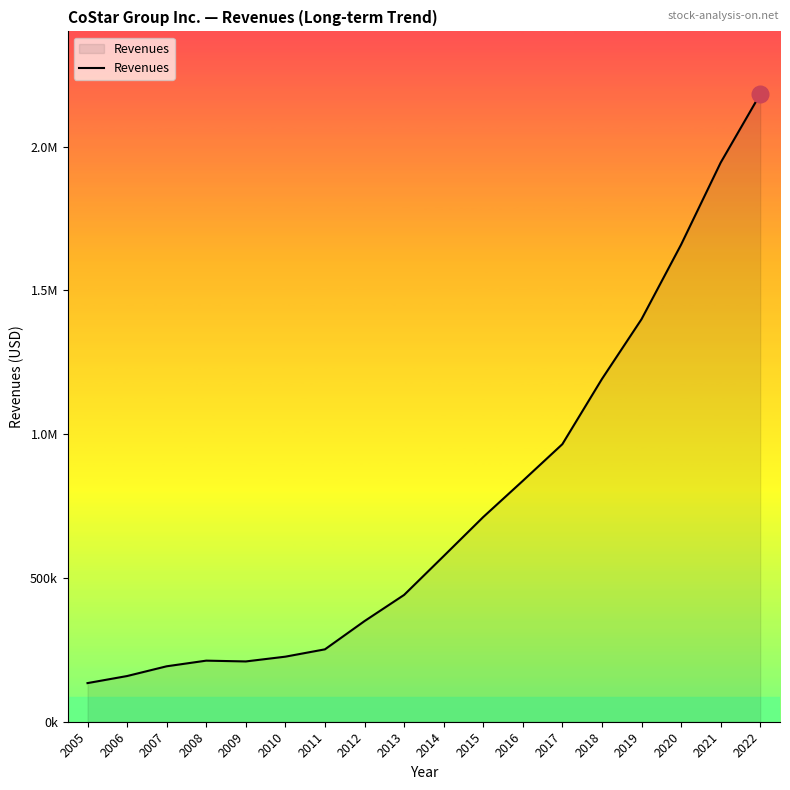

Is this an area chart (filled region under the line)?

Yes